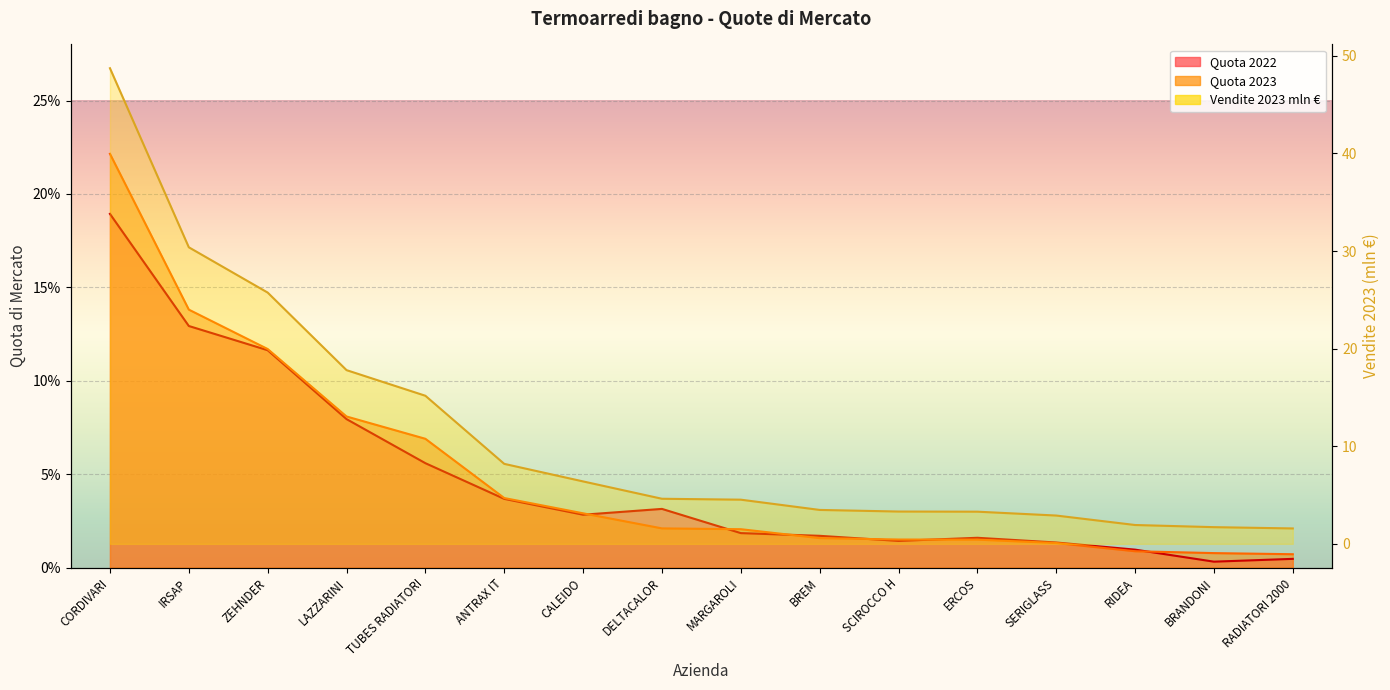

List the labels in order of Vendite 2023 mln value, largest first.

CORDIVARI, IRSAP, ZEHNDER, LAZZARINI, TUBES RADIATORI, ANTRAX IT, CALEIDO, DELTACALOR, MARGAROLI, BREM, SCIROCCO H, ERCOS, SERIGLASS, RIDEA, BRANDONI, RADIATORI 2000